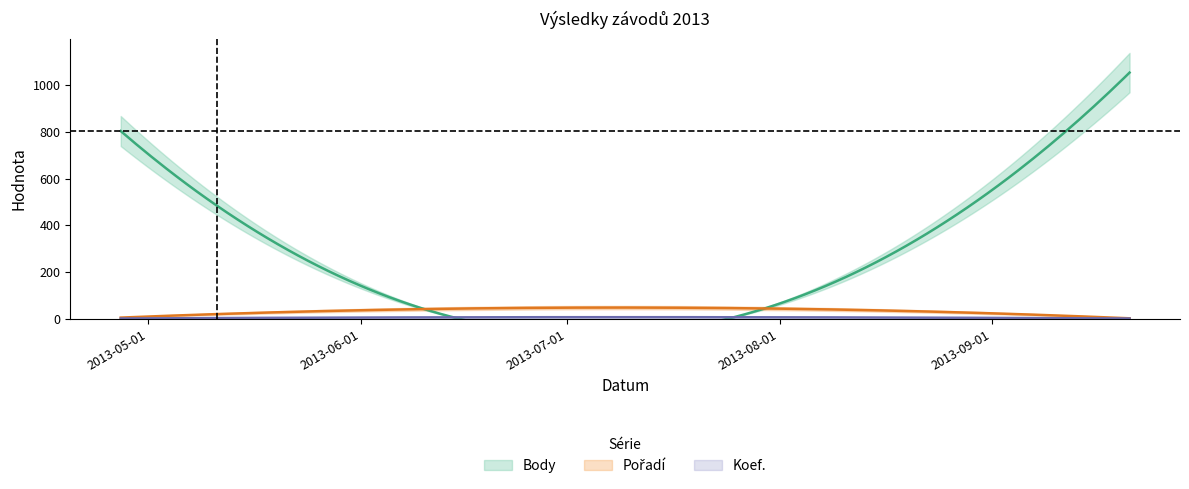

What is the minimum value shown in the chart?

2